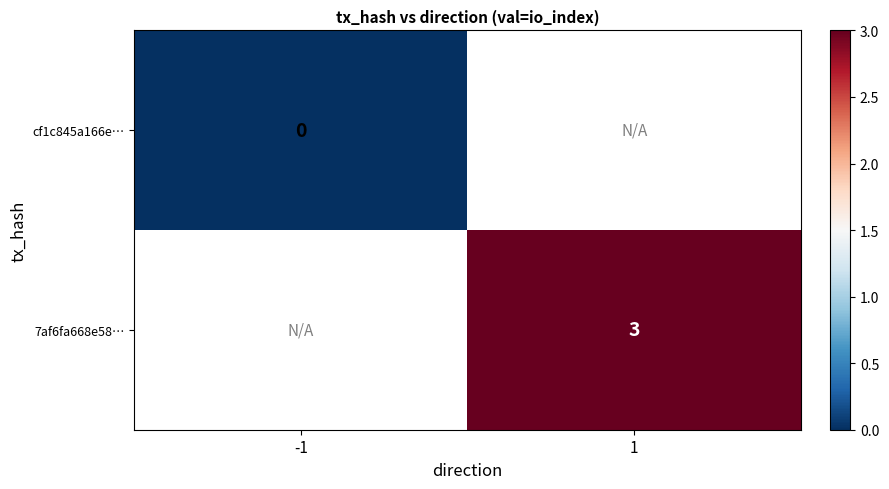

Which series has the widest spread of values?

cf1c845a166e…